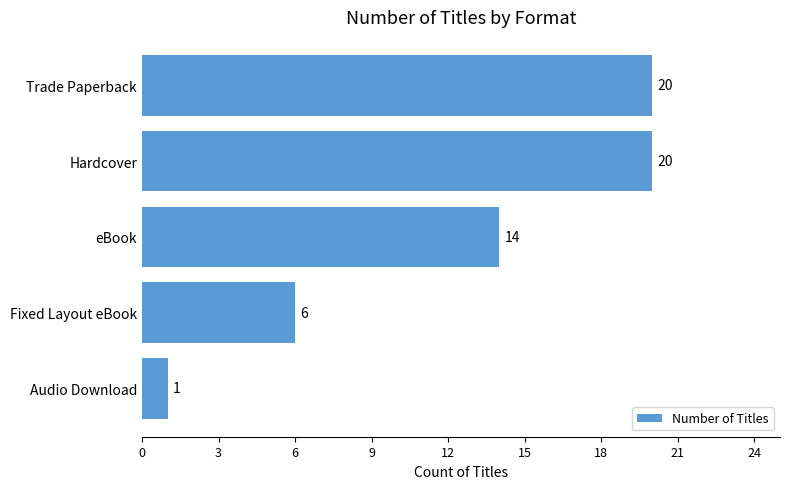

What is the value of the 2nd bar from the top?

20